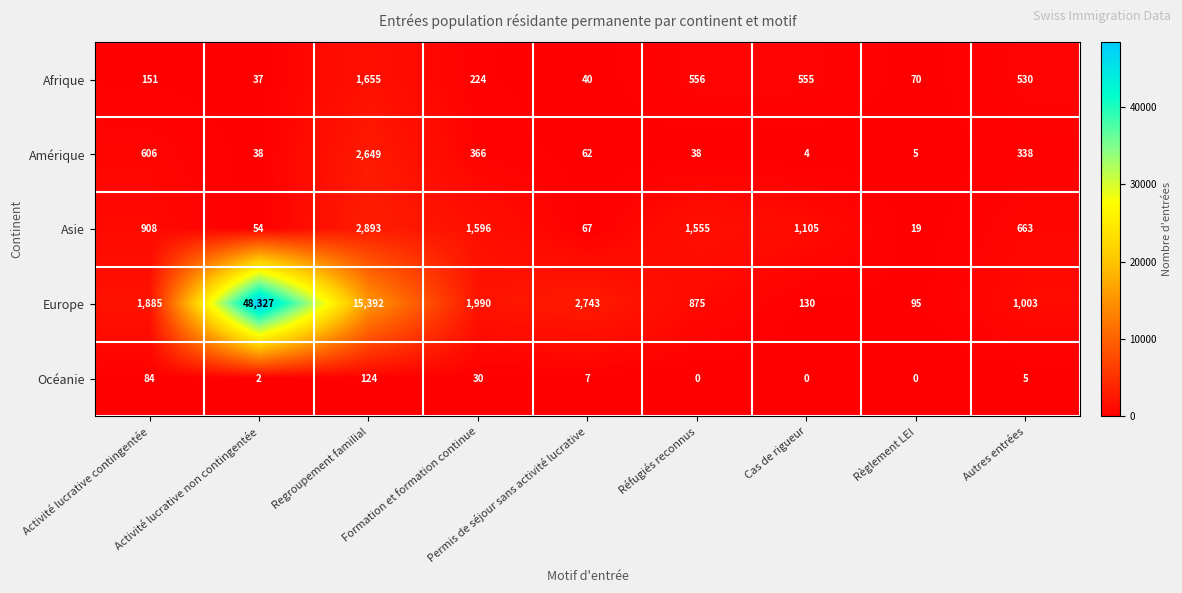

What is the average value of the Afrique series?

424